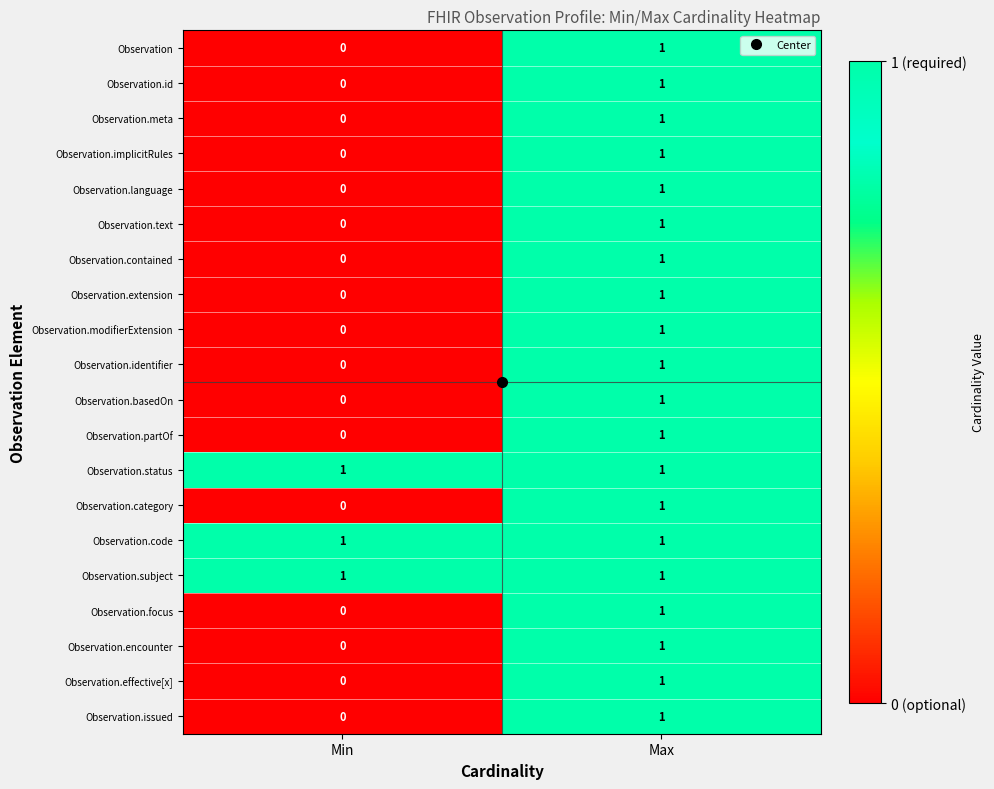

What is the total value across all series at Min?

3